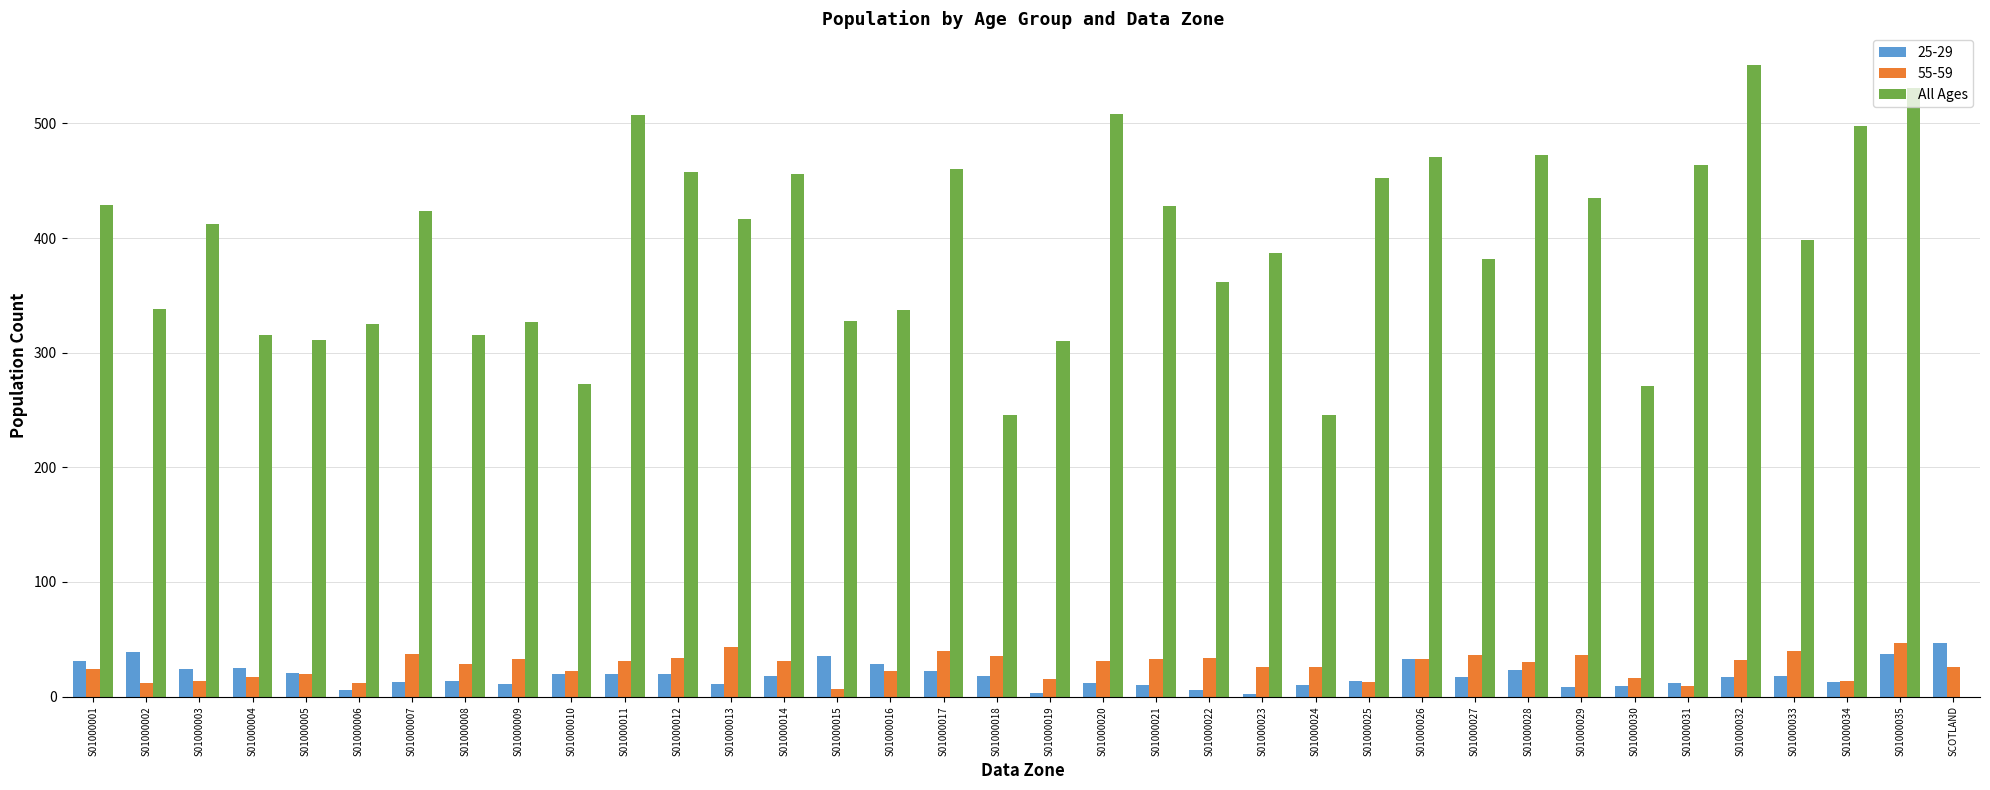

Count the number of categories in the chart.

36